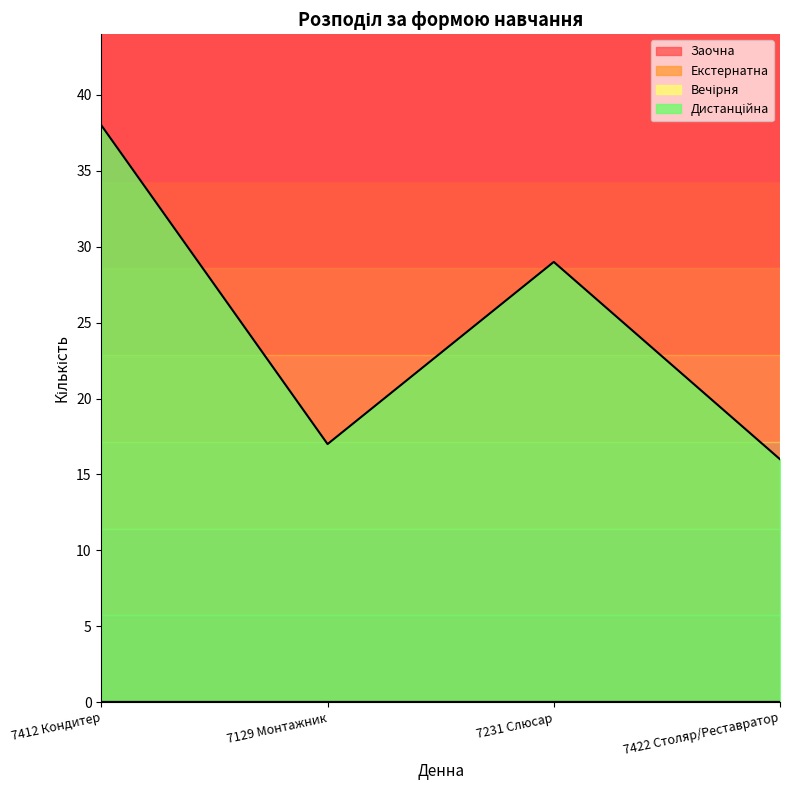

What is the label of the 3rd point from the left?

7231 Слюсар